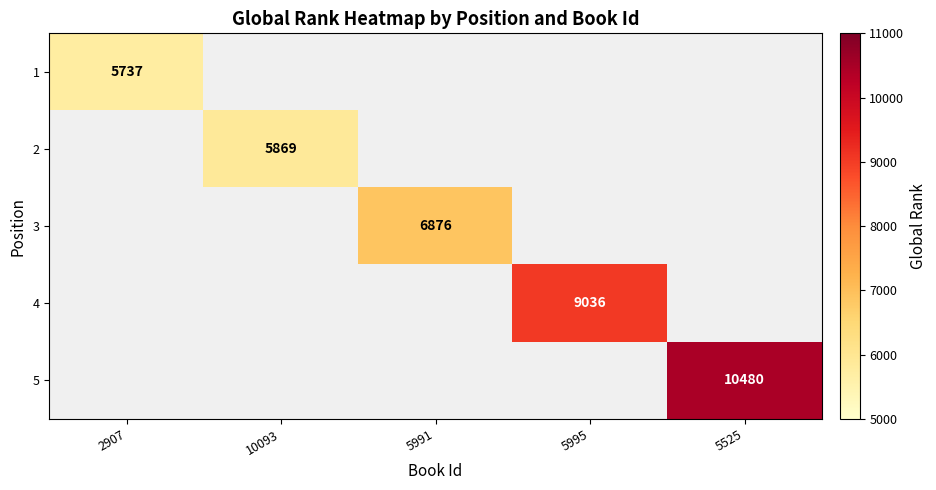

Which has a higher value, 2907 or 10093?

10093